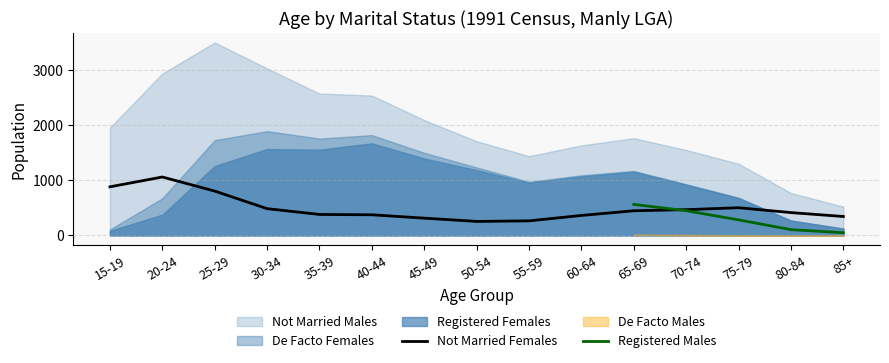

The value of Not Married Females at 70-74 is 788. True or false?

False